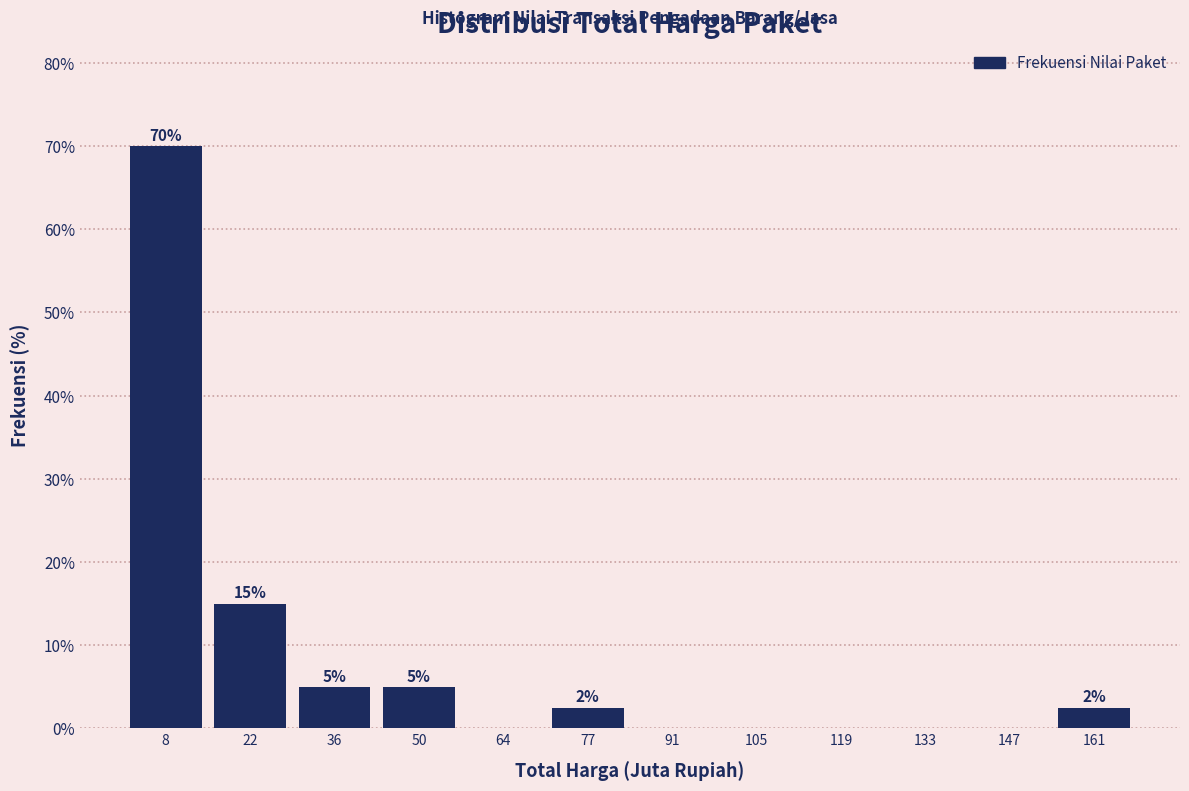

Over which range of the x-axis is the bar tallest?

2 to 16